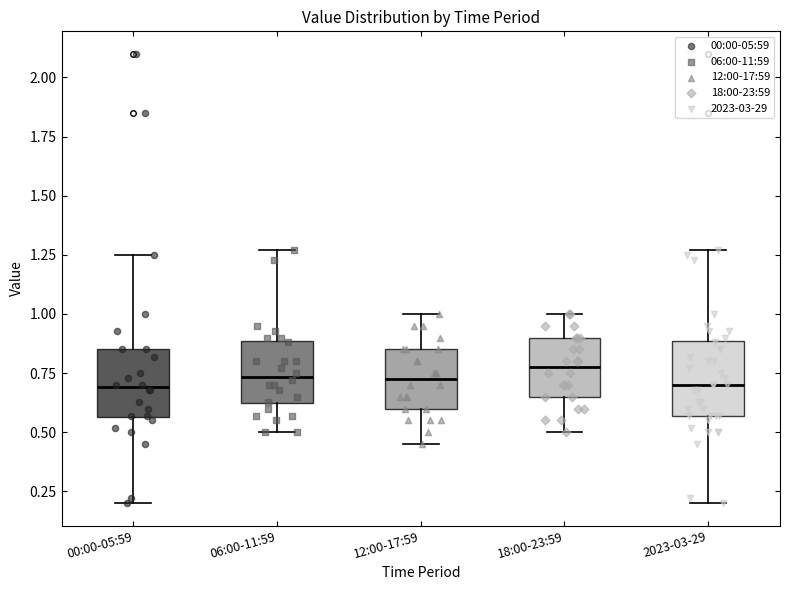

Reading left to right, read every box against the y-axis: the position of its median line, the range the box covers, and the ends of its whiskers. The values are not printed on the chart, so give them approximately, as read against the axis.

00:00-05:59: median 0.70, box 0.55 to 0.85, whiskers 0.20 to 1.25
06:00-11:59: median 0.75, box 0.60 to 0.90, whiskers 0.50 to 1.25
12:00-17:59: median 0.75, box 0.60 to 0.85, whiskers 0.45 to 1.00
18:00-23:59: median 0.80, box 0.65 to 0.90, whiskers 0.50 to 1.00
2023-03-29: median 0.70, box 0.55 to 0.90, whiskers 0.20 to 1.25